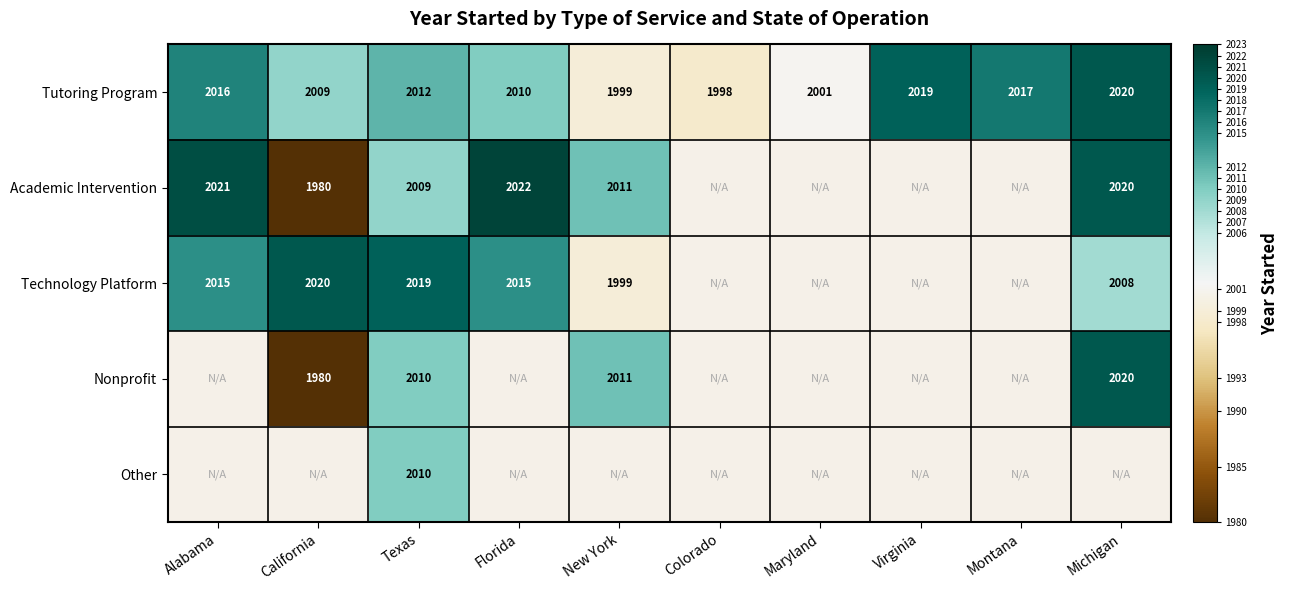

Which label corresponds to the largest value in the chart?

Florida